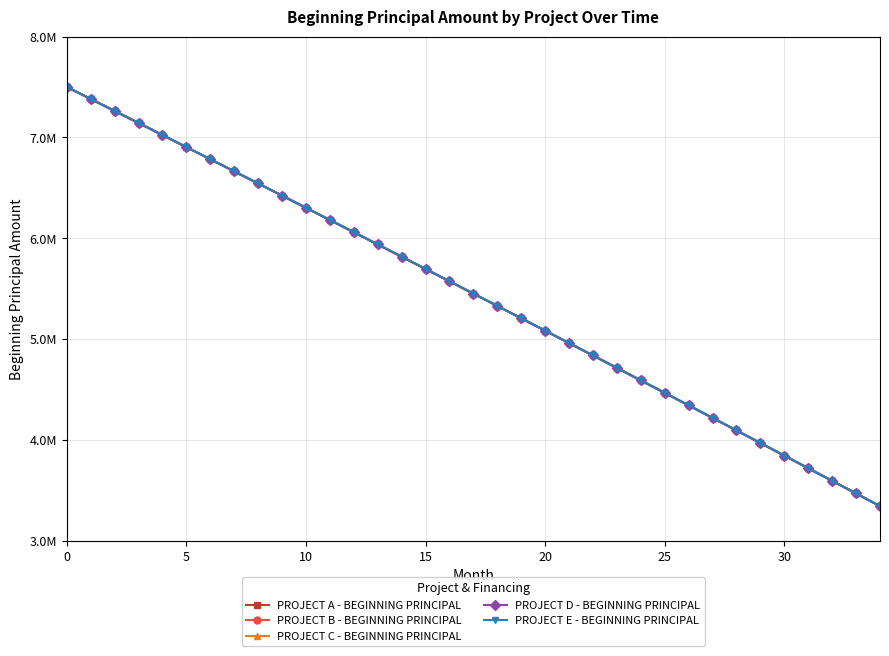

Which series has the largest range (max minus min)?

PROJECT B - BEGINNING PRINCIPAL